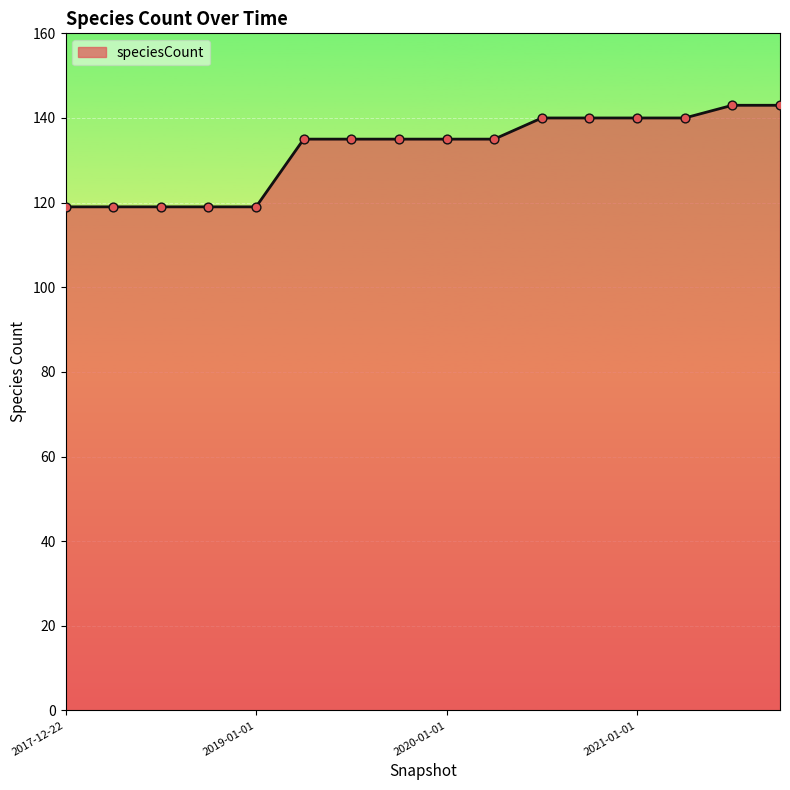

What is the difference between the maximum and minimum values?

24